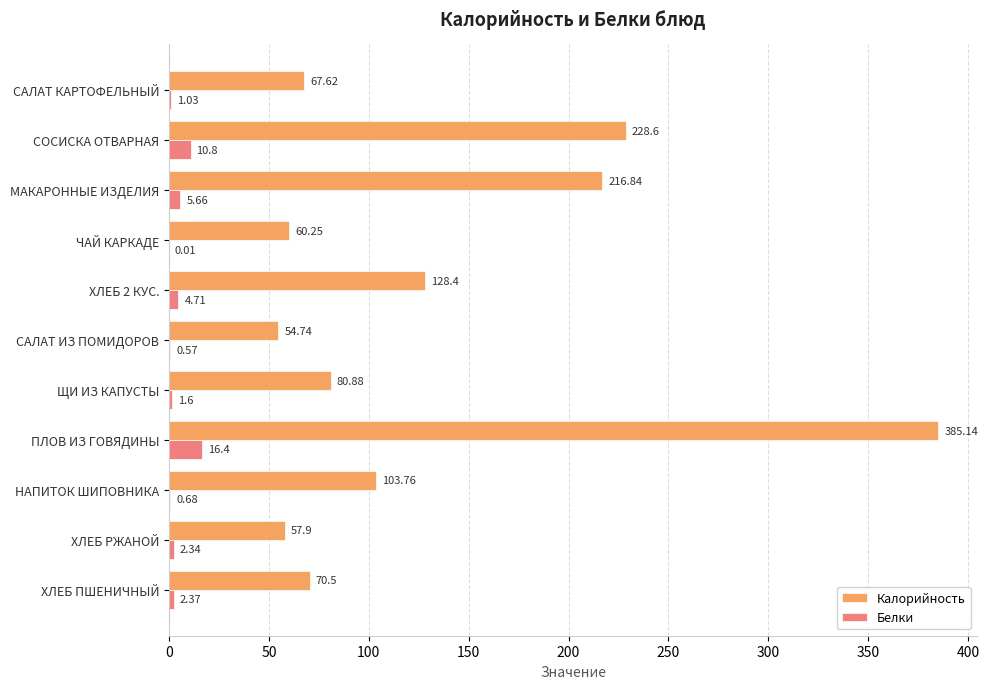

What is the sum of all Белки values?

46.2